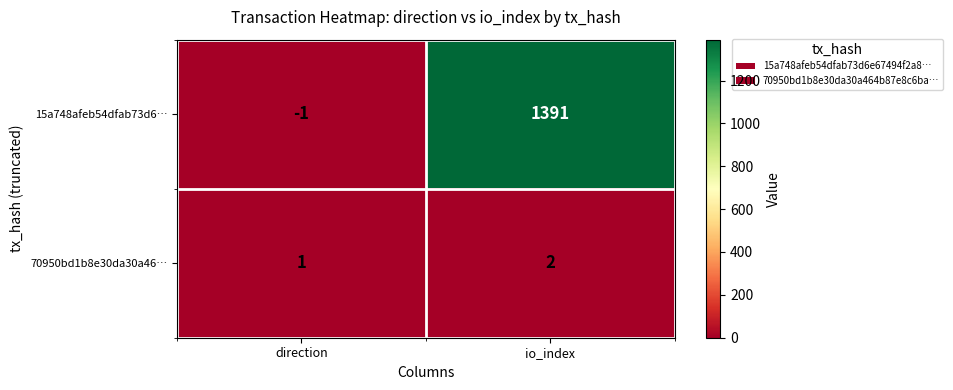

Reading right to left, what are all the values shown in this chart?

15a748afeb54dfab73d6…: 1391	-1
70950bd1b8e30da30a46…: 2	1